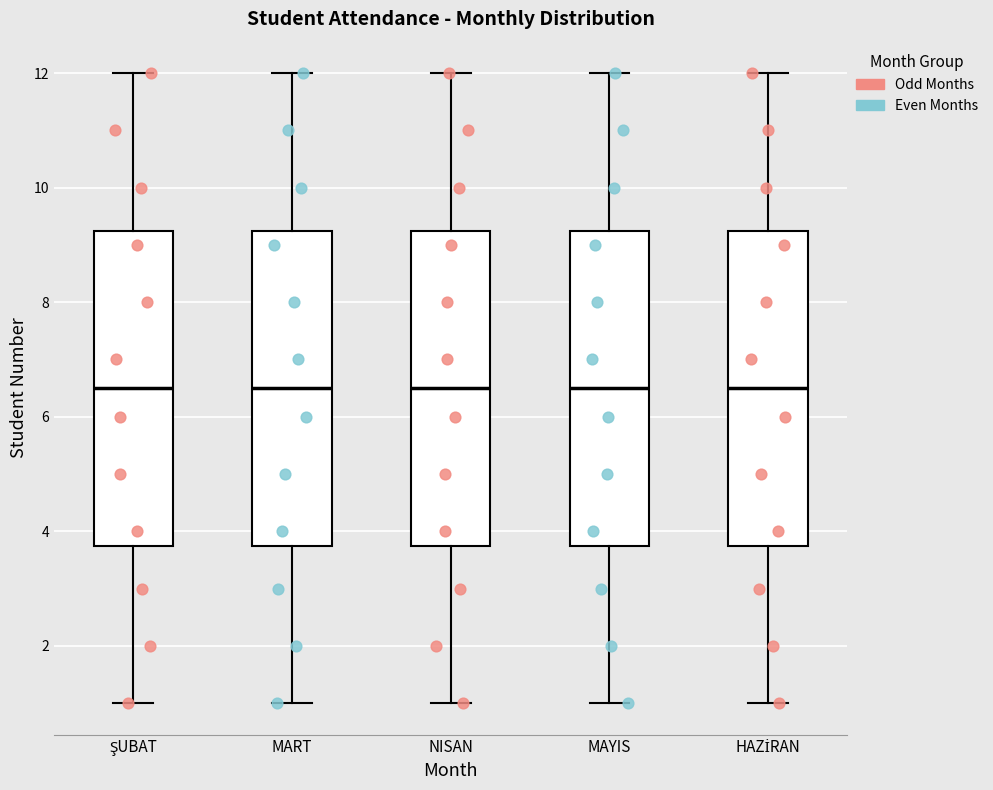

Where is the lower edge of the box for MAYIS on the y-axis? The values are not printed on the chart, so give them approximately, as read against the axis.

3.8